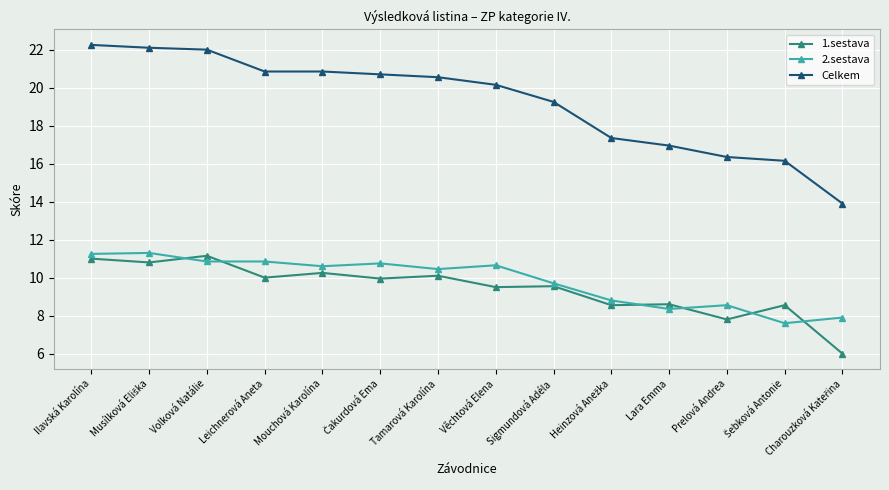

Is this an area chart (filled region under the line)?

No